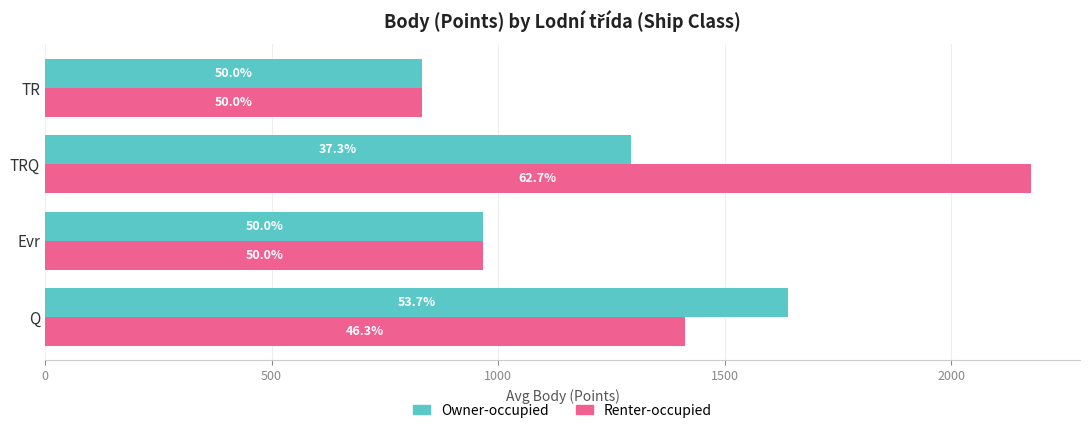

What are all the series names shown in the legend?

Owner-occupied, Renter-occupied